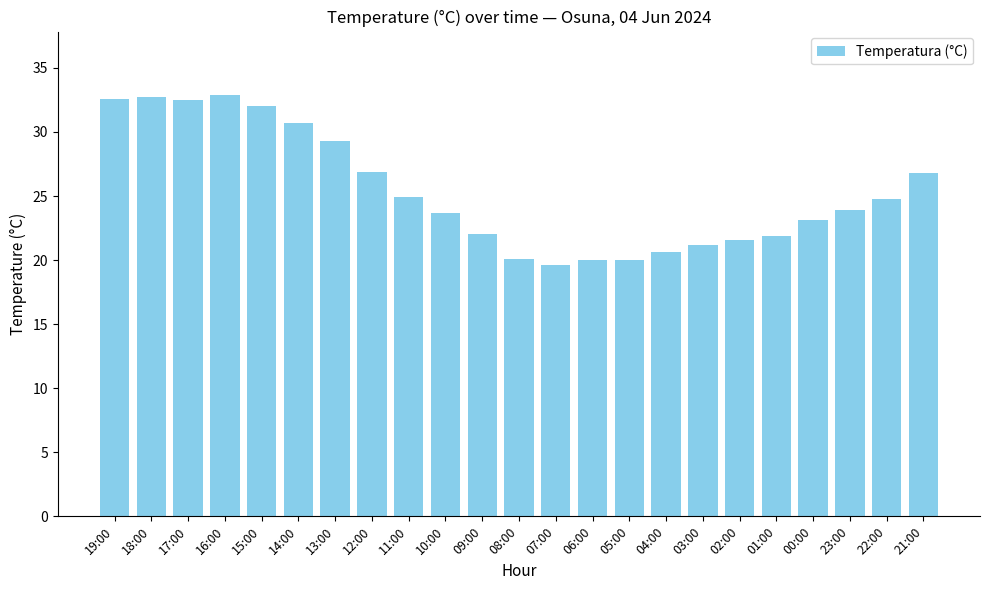

Is it true that the value at 06:00 is 20.0?

True